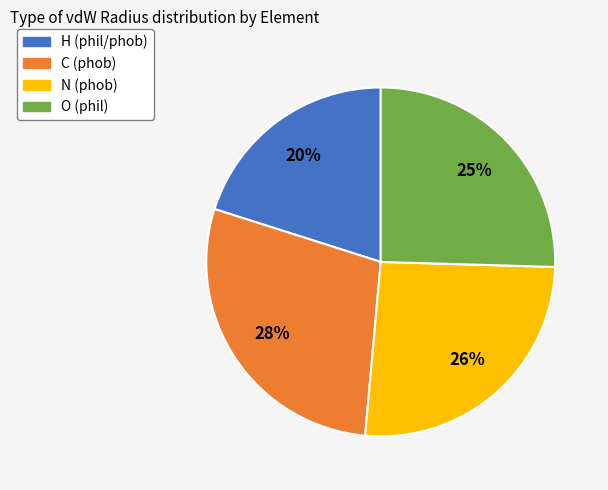

To the nearest percent, what is the average slice percentage?

25%